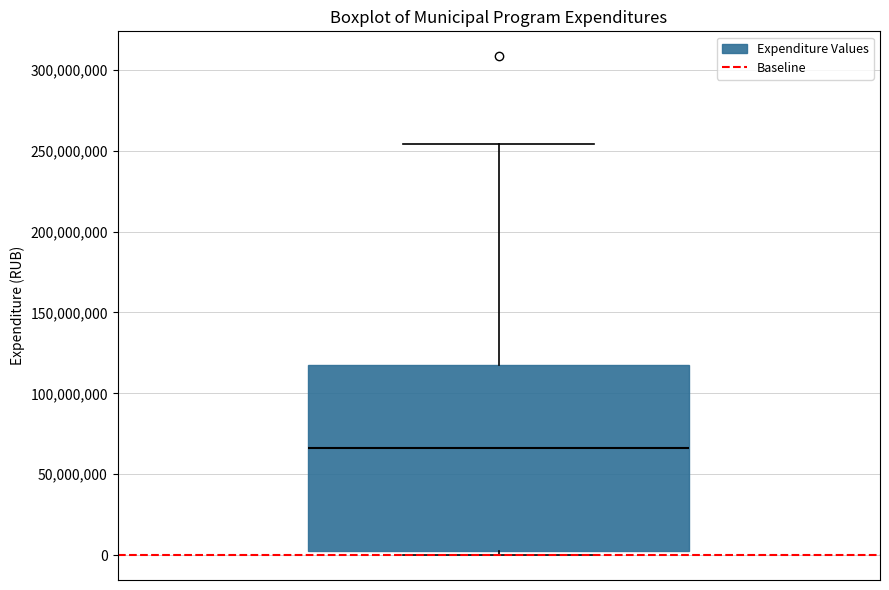

Transcribe this box plot: give where the median line is, the range the box spans, and where the two whiskers end, as read against the y-axis. The values are not printed on the chart, so give them approximately, as read against the axis.

median 65000000, box 5000000 to 120000000, whiskers 0 to 255000000